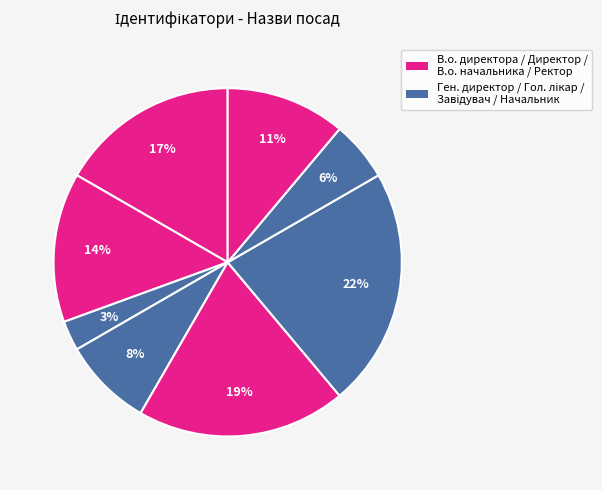

How many slices are in this pie chart?

8